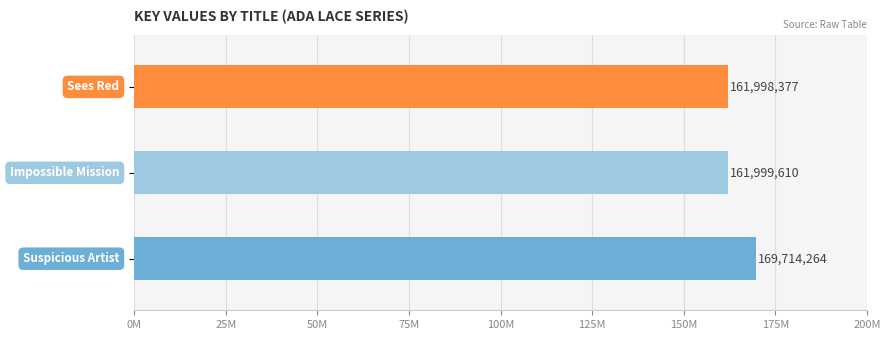

What is the sum of the values at Ada Lace Sees Red and Ada Lace and the Suspicious Artist?

331712641